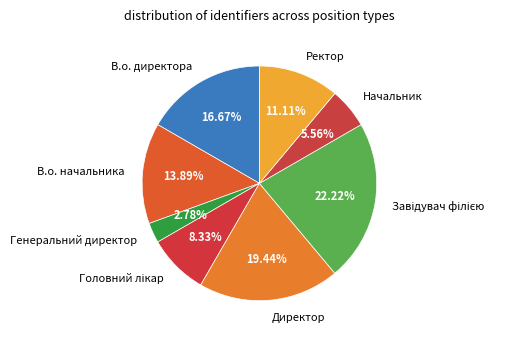

Is there any slice that represents more than half of the pie?

No